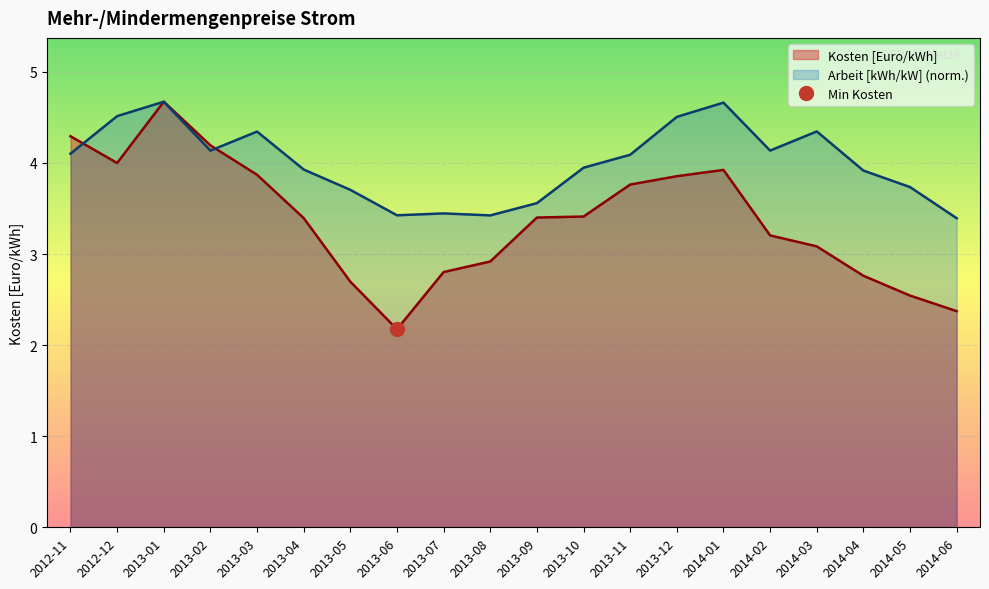

Which series has the largest total across all categories?

Arbeit [kWh/kW]